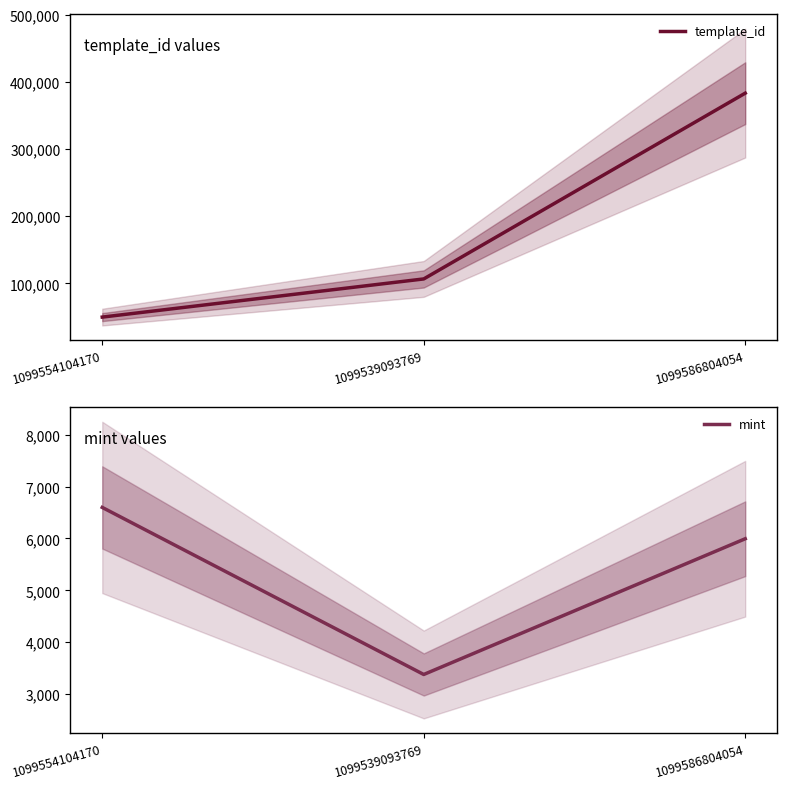

Count the mint values in the range 3382 to 6598.

3